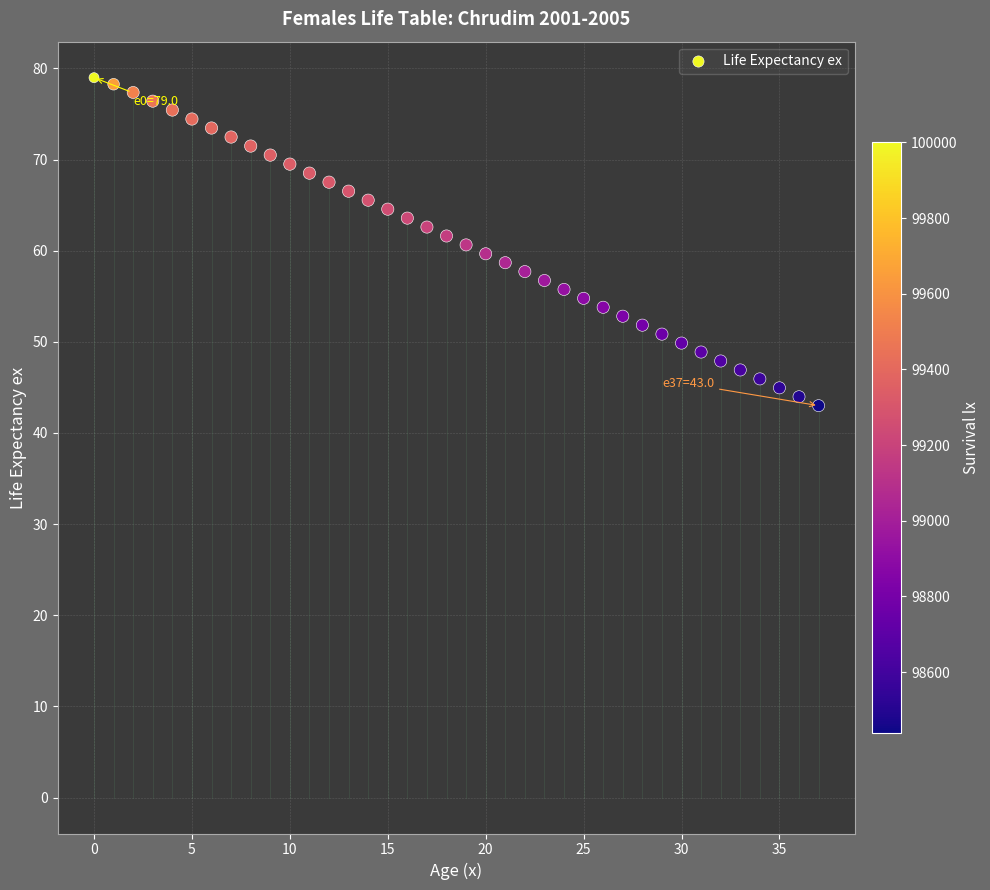

What is the range of Y values (max minus min)?

36.0